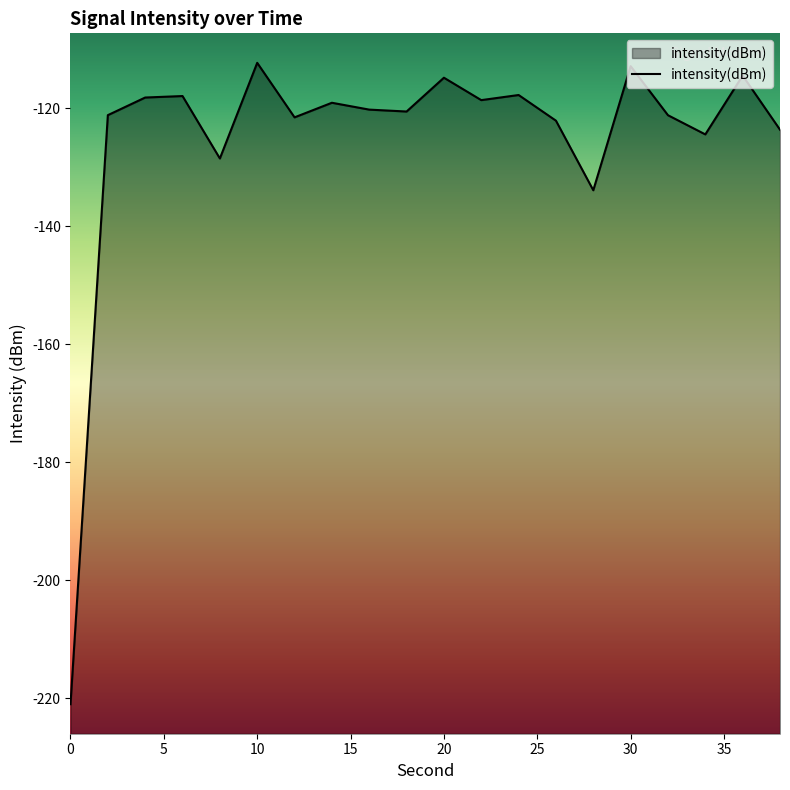

List the labels in order of value, largest first.

25, 15, 18, 10, 12, 15, 10, 11, 35, 40, 9, 5, 16, 30, 13, 19, 17, 20, 14, 0